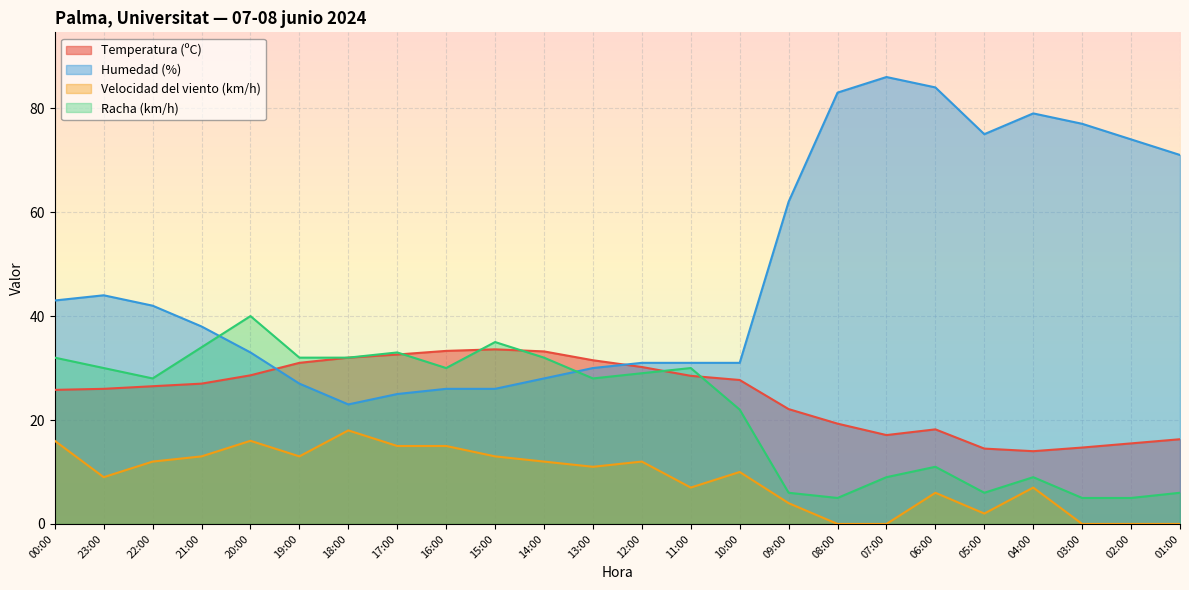

How many values in the Velocidad del viento (km/h) series exceed 11?

11